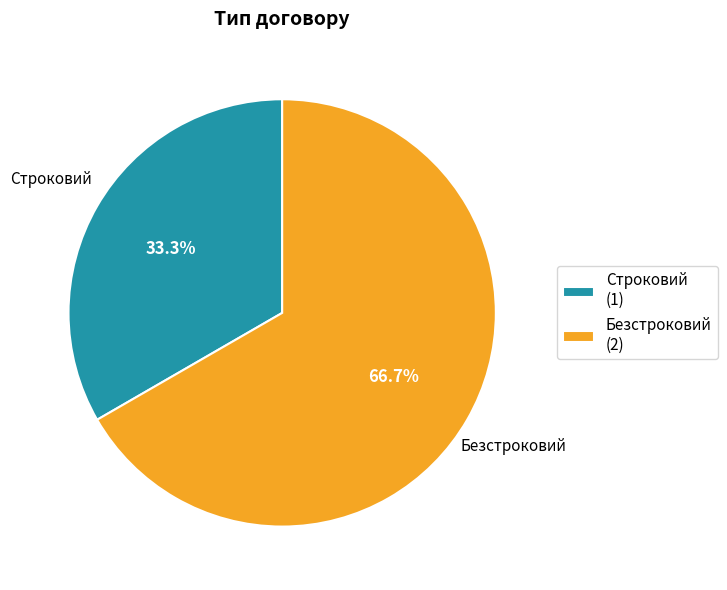

Is the sum of Безстроковий and Строковий greater than half?

Yes